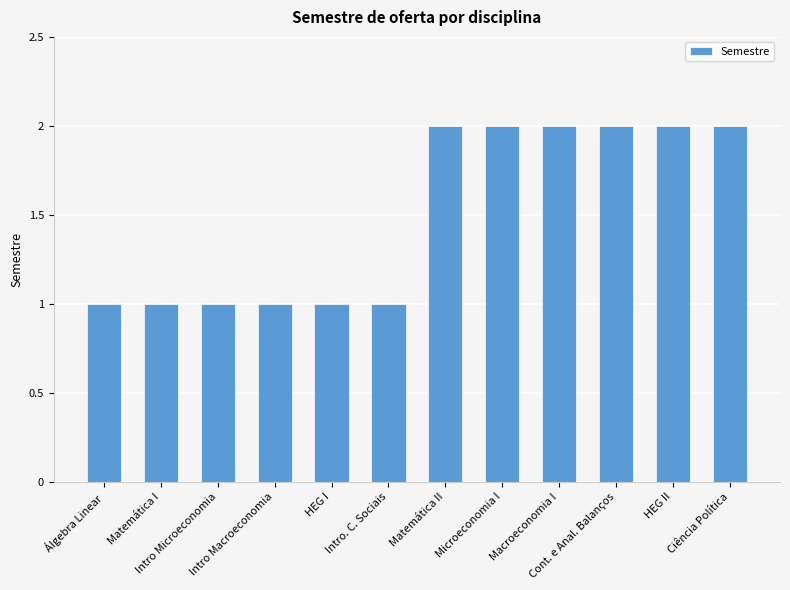

What is the value of the 6th bar from the left?

1